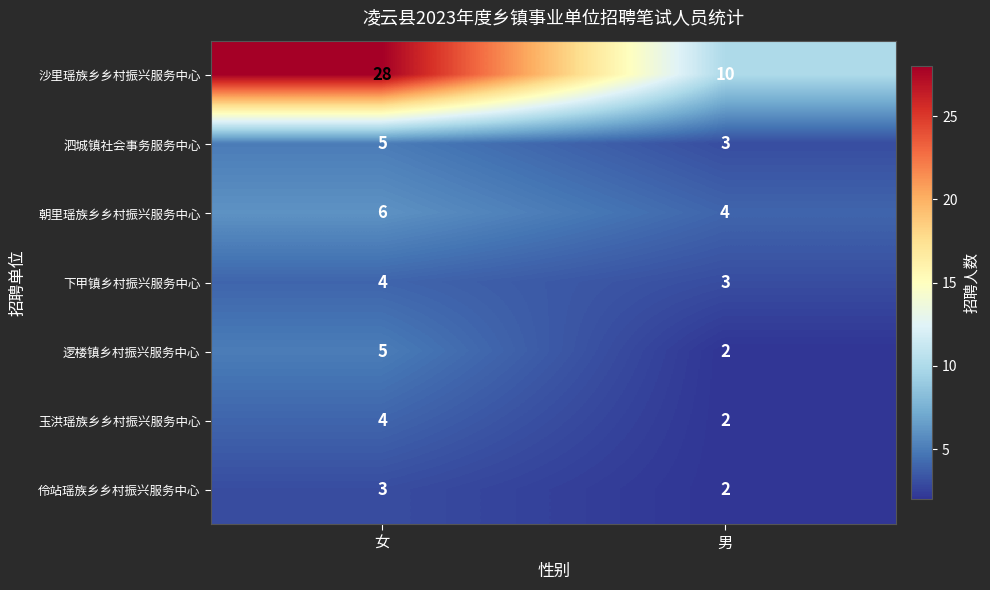

Reading left to right, list all the values displayed in this chart.

沙里瑶族乡乡村振兴服务中心: 女=28	男=10
泗城镇社会事务服务中心: 女=5	男=3
朝里瑶族乡乡村振兴服务中心: 女=6	男=4
下甲镇乡村振兴服务中心: 女=4	男=3
逻楼镇乡村振兴服务中心: 女=5	男=2
玉洪瑶族乡乡村振兴服务中心: 女=4	男=2
伶站瑶族乡乡村振兴服务中心: 女=3	男=2